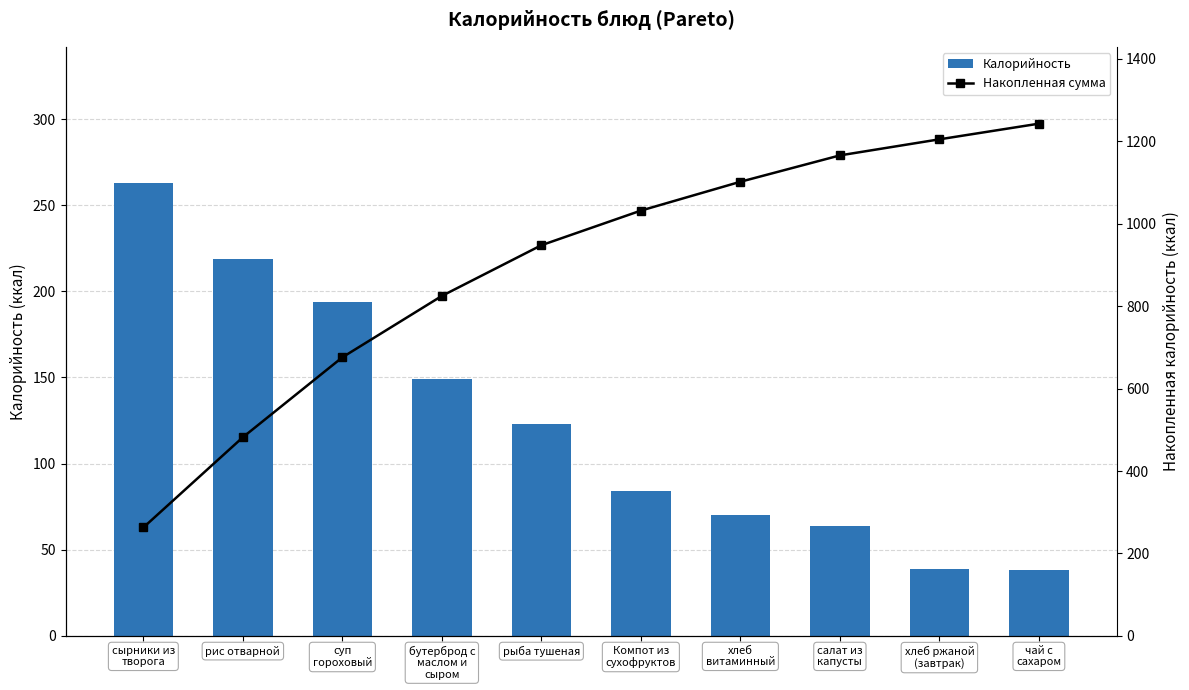

Where does the Калорийность series first go above 123?

сырники из
творога